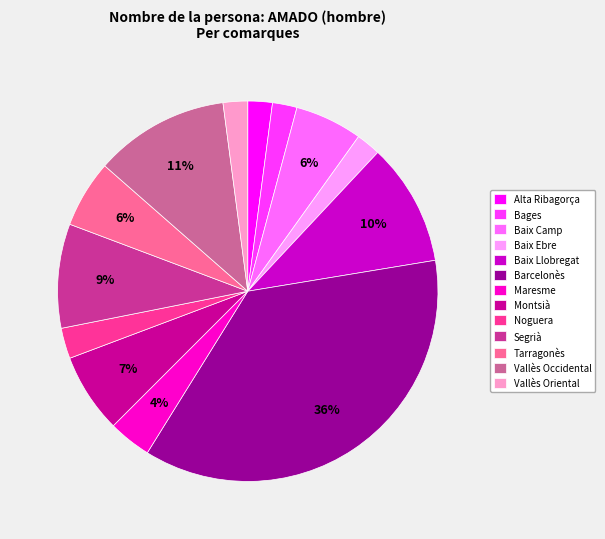

Is there any slice that represents more than half of the pie?

No